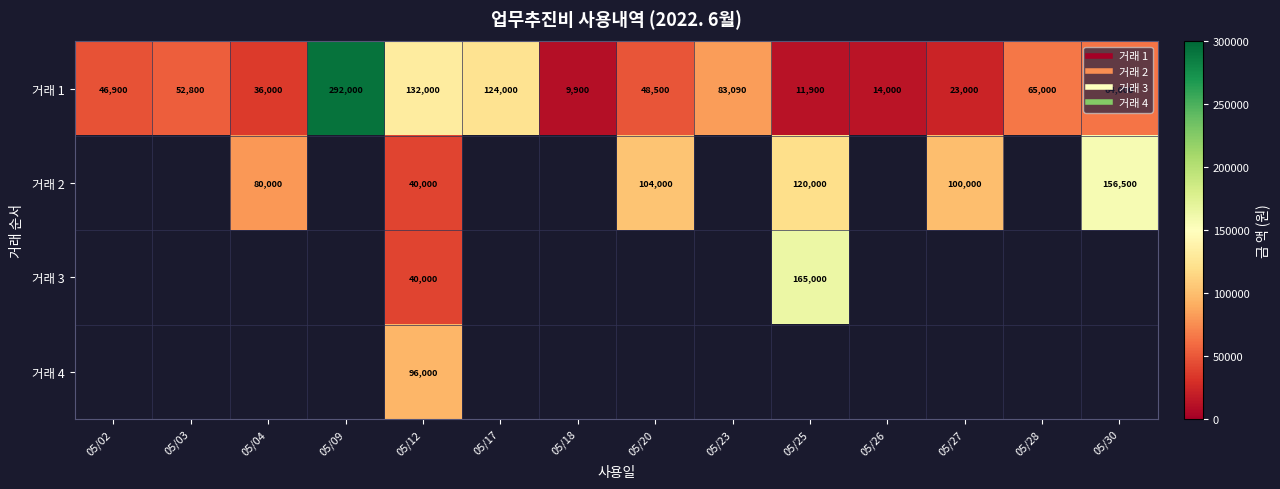

How many series are shown in this chart?

4